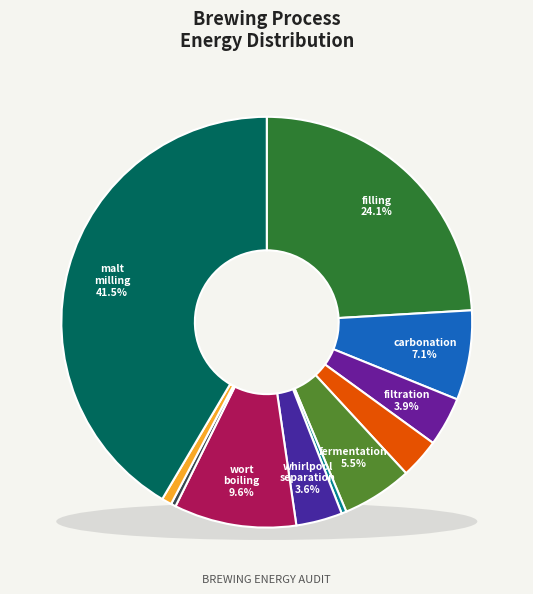

True or false: filtration accounts for 1% of the total.

False